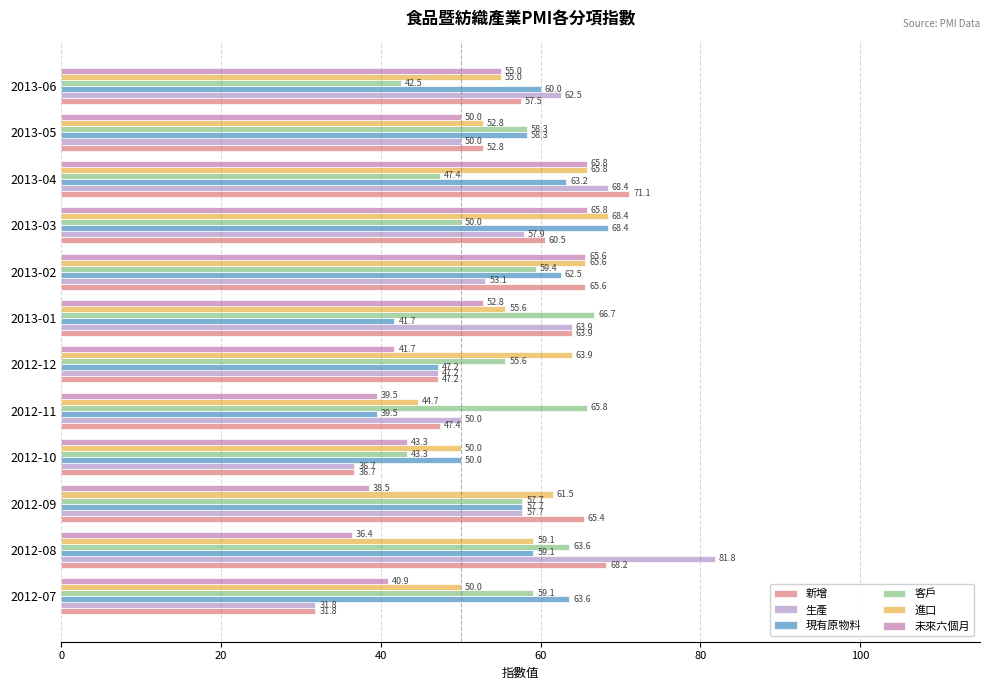

How many values in the 新增 series exceed 60?

6